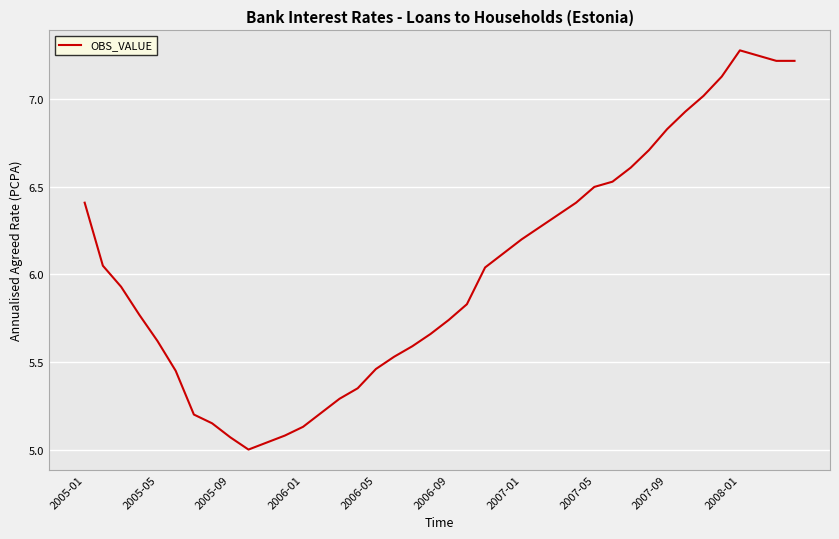

What is the greatest value displayed?

7.3